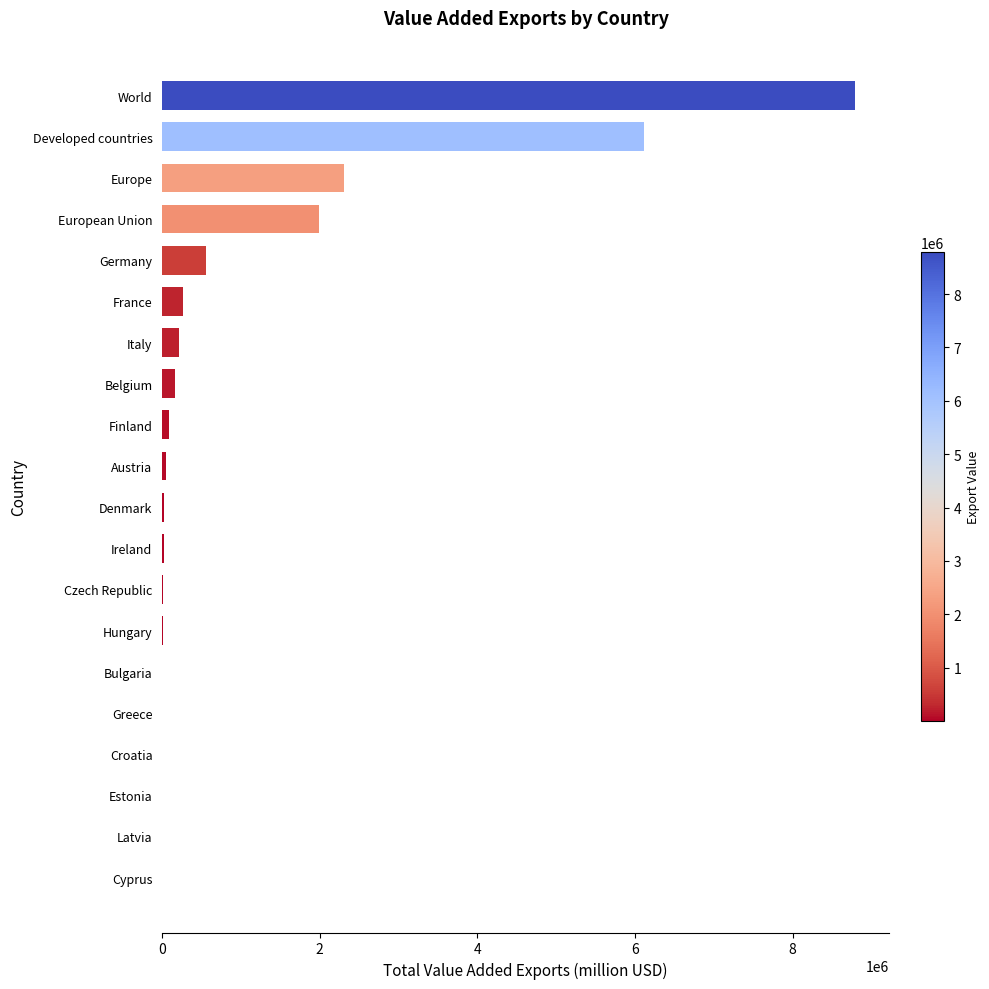

At which label is the value closest to 4393811?

Developed countries